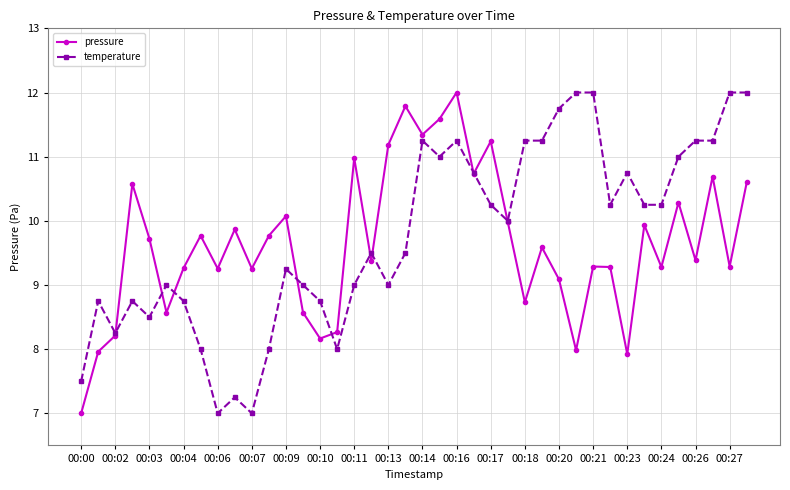

What is the lowest value of the temperature series?

7.0